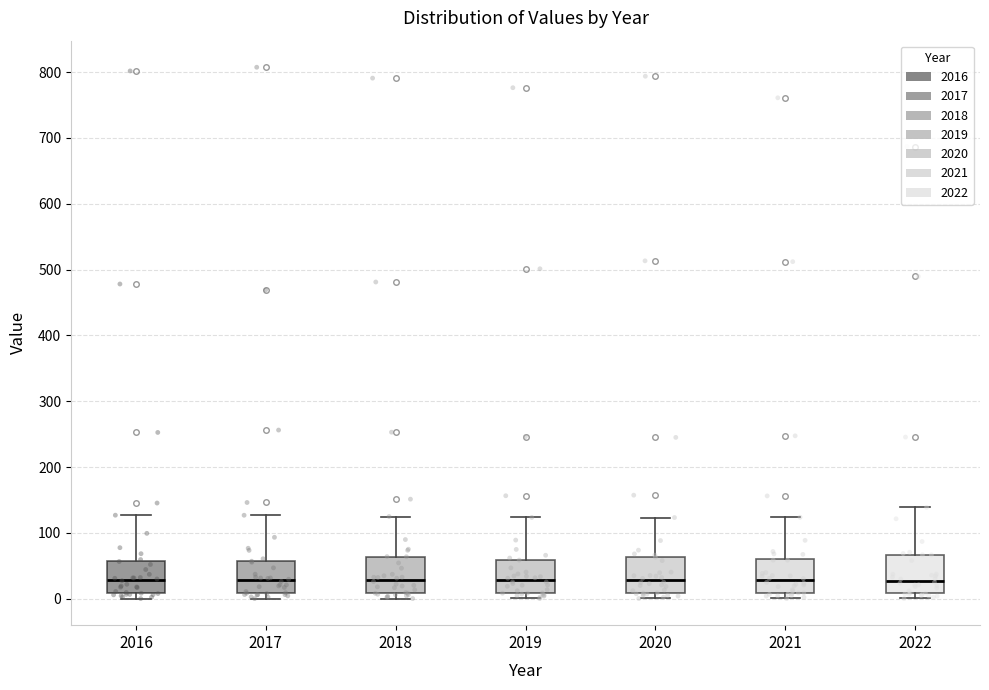

Where is the lower edge of the box at x = 2021 on the y-axis? The values are not printed on the chart, so give them approximately, as read against the axis.

10